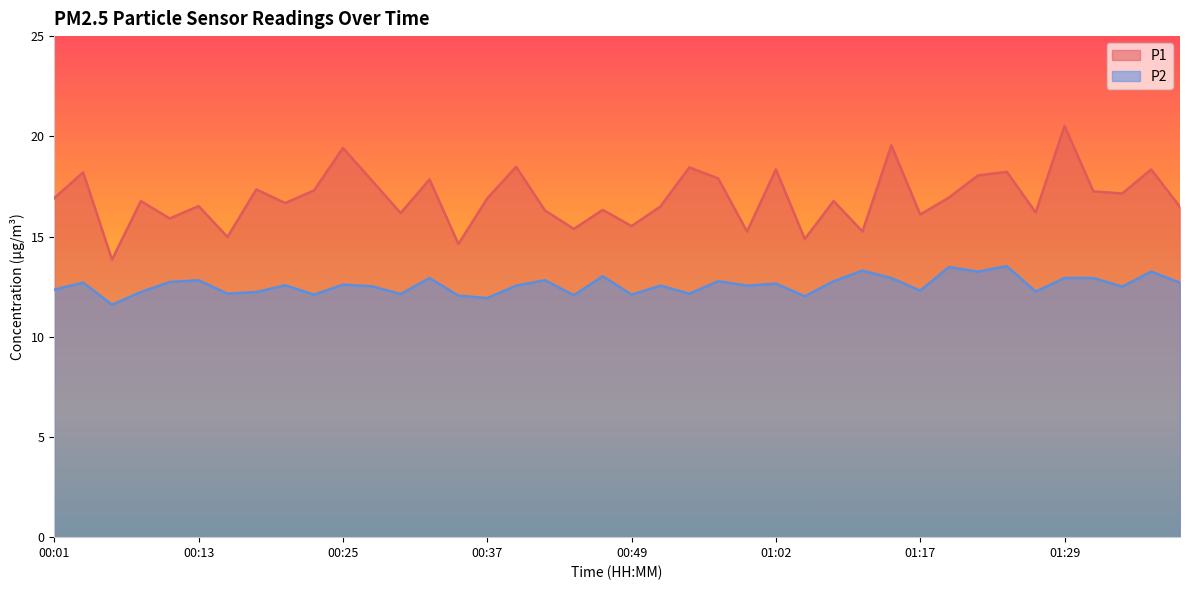

How many values in the P1 series exceed 16?

31